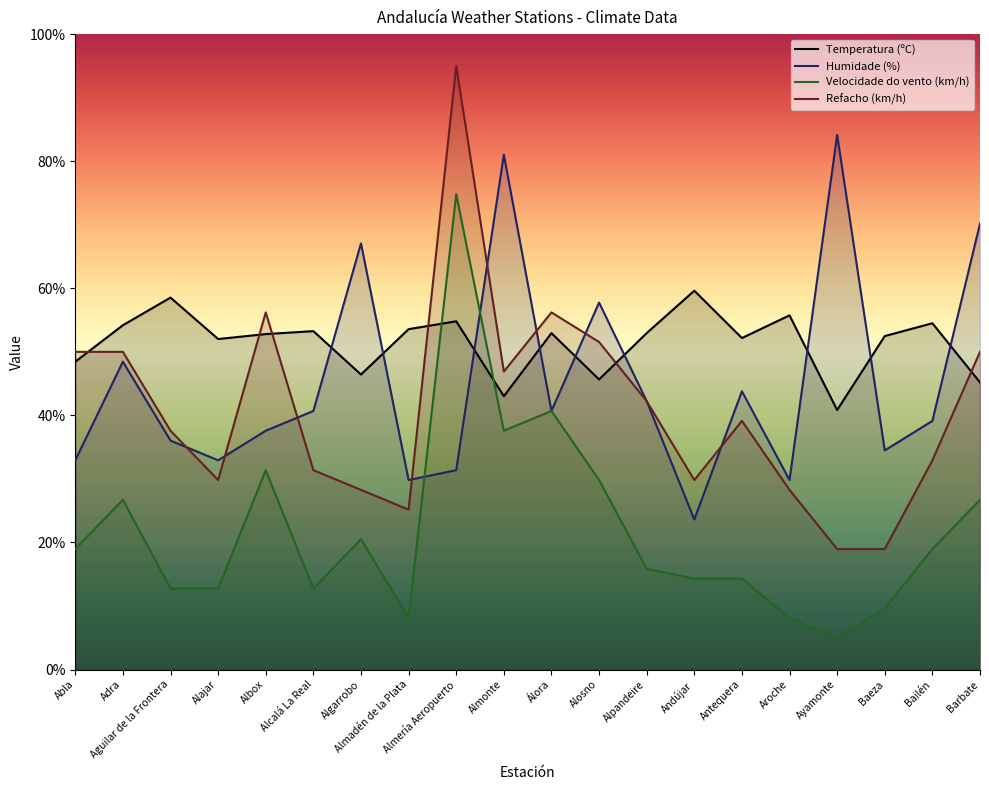

What is the sum of all Refacho (km/h) values?

818.4